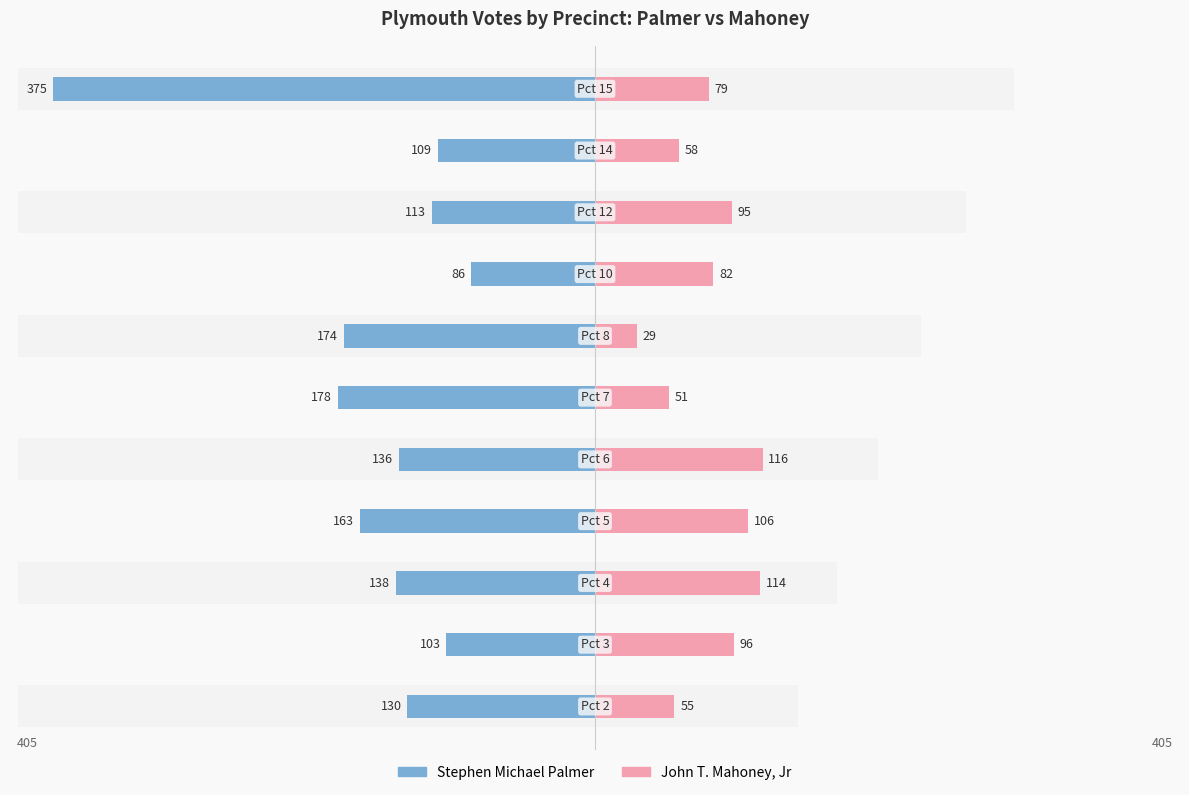

What is the sum of the Stephen Michael Palmer values at 0 and 10?

-505